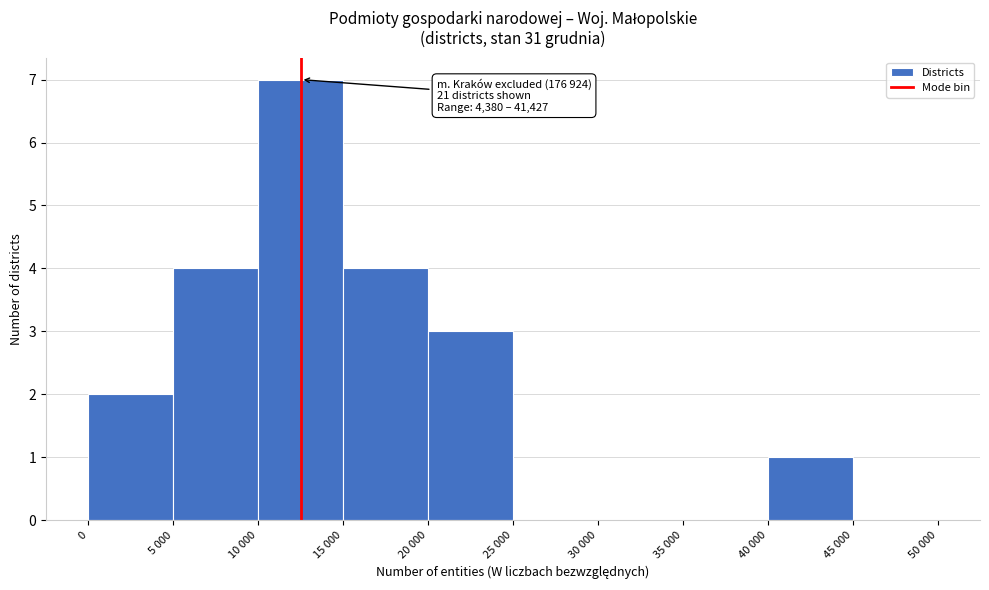

Reading left to right, transcribe all the data shown in this chart.

0=2	5 000=4	10 000=7	15 000=4	20 000=3	25 000=0	30 000=0	35 000=0	40 000=1	45 000=0